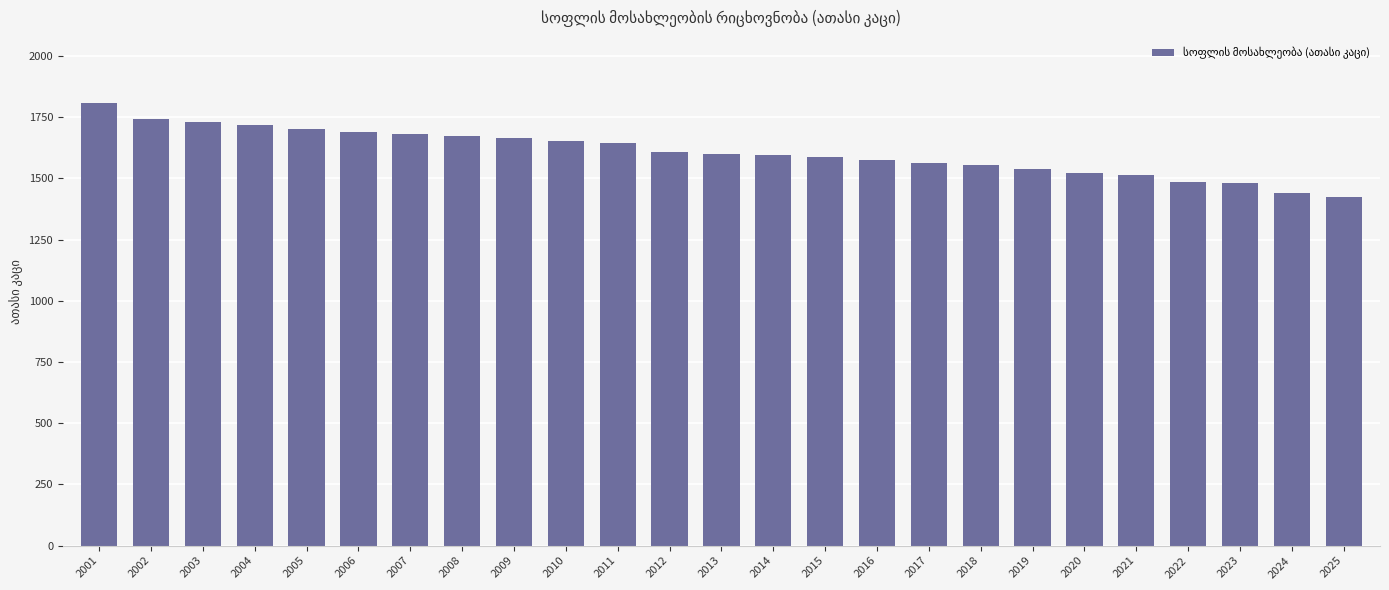

The chart shows a value of 1554.8 at 2018. True or false?

True